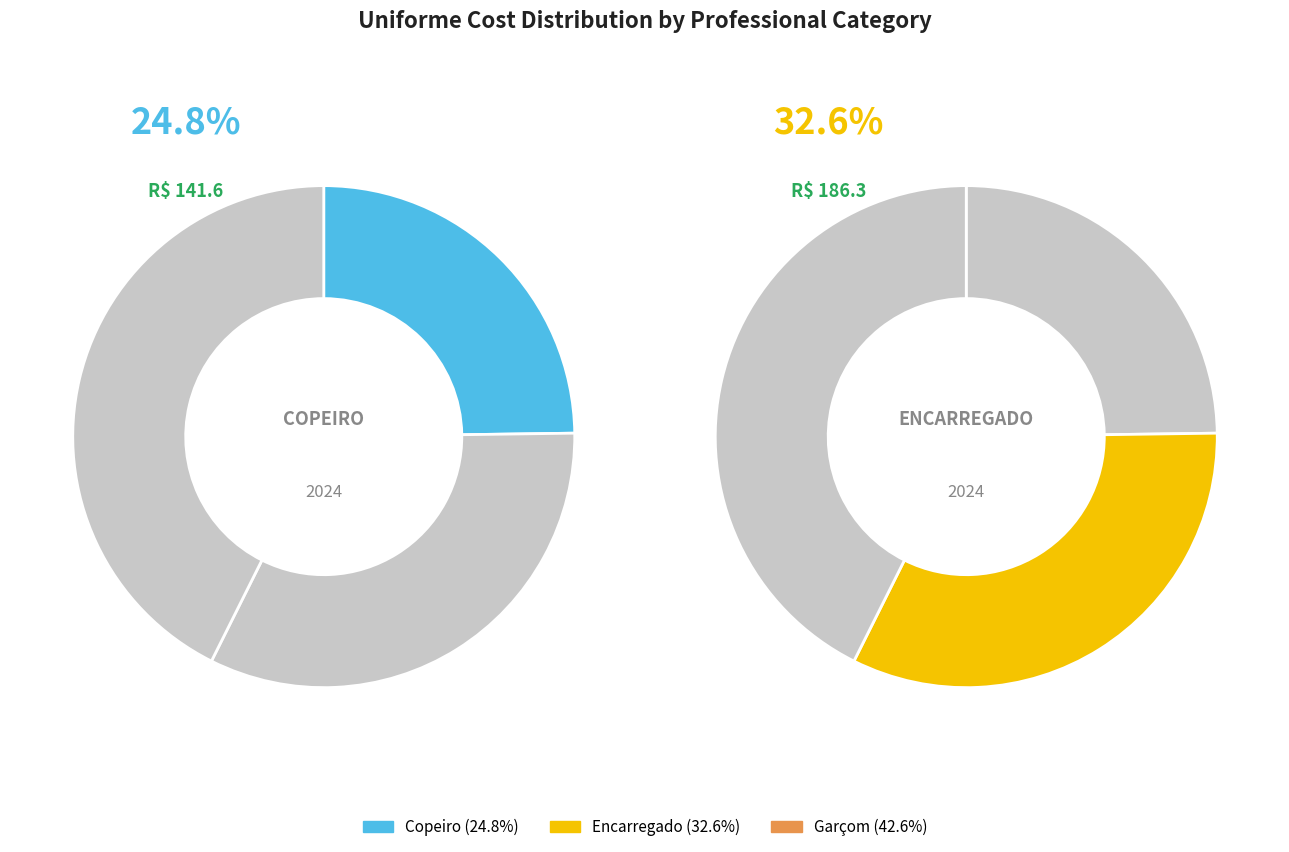

Which category has the smallest portion of the pie?

Copeiro